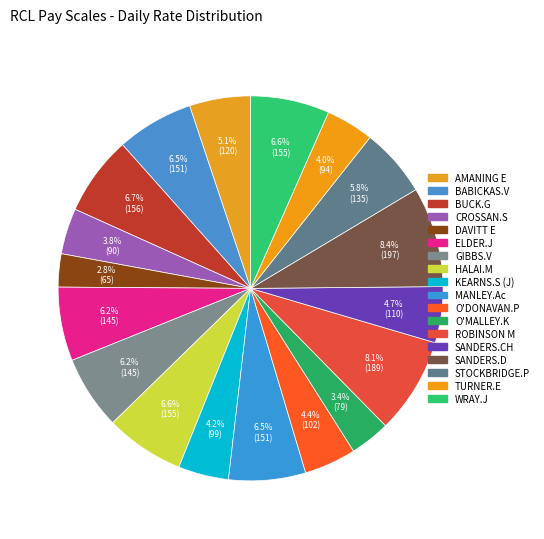

How many segments does this pie chart have?

18